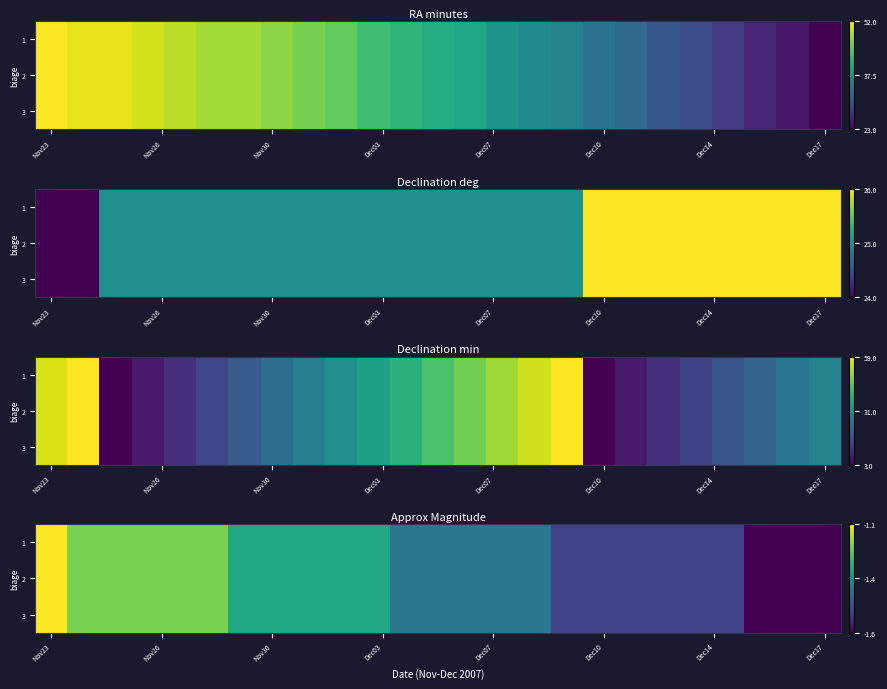

What is the sum of all 3 values?

-34.4